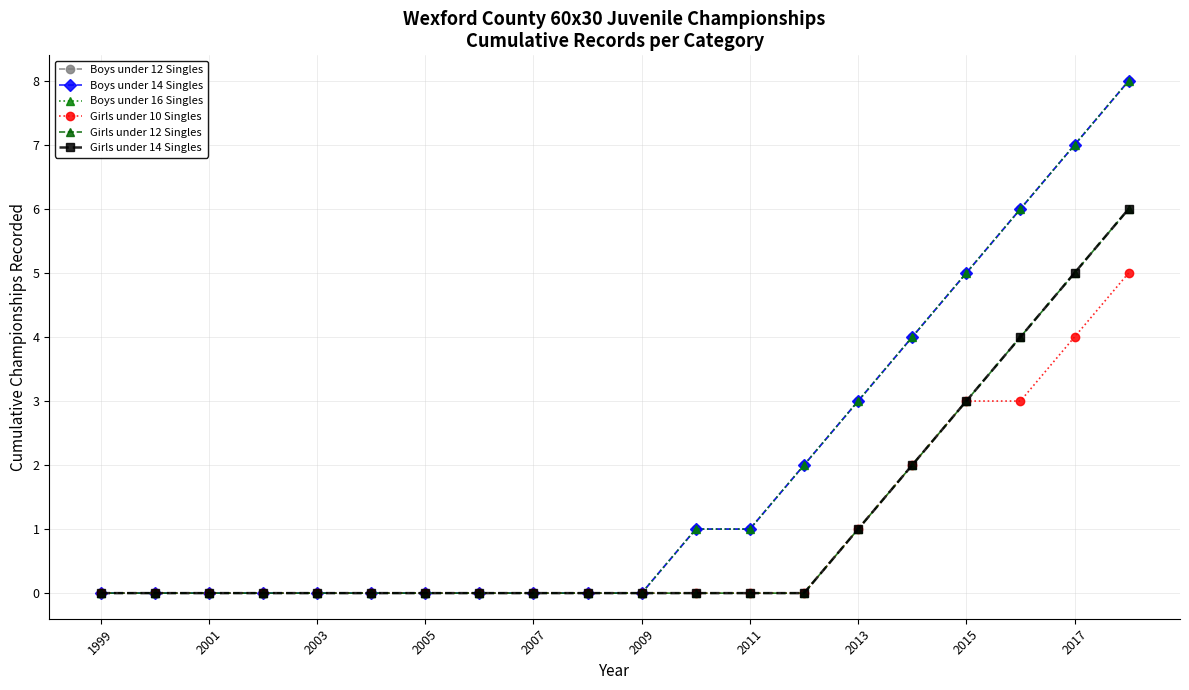

Does the chart have visible grid lines?

Yes